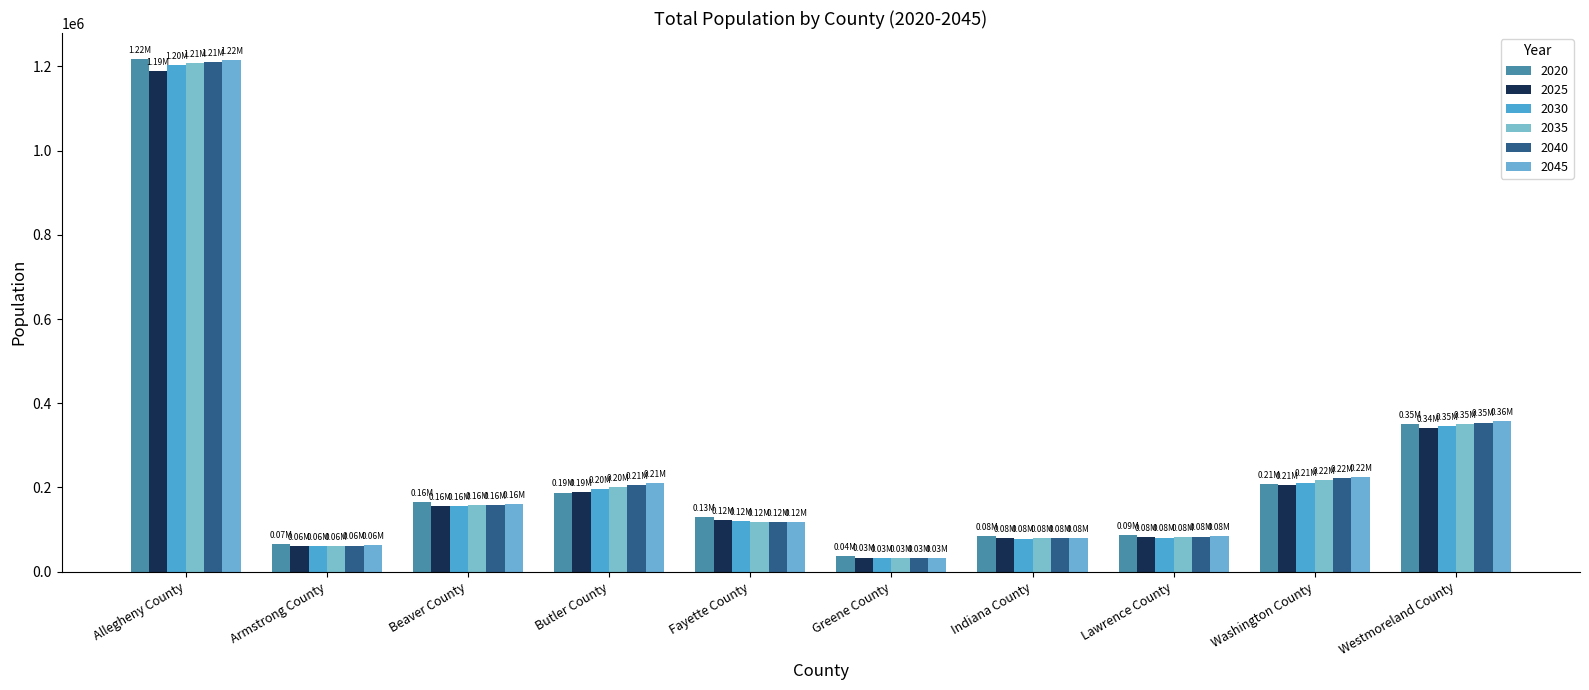

What is the smallest value displayed?

31641